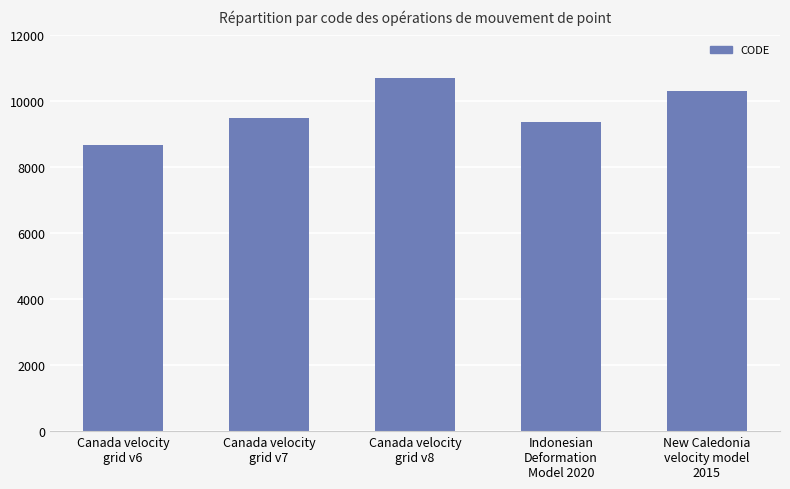

What is the difference between the maximum and minimum values?

2031